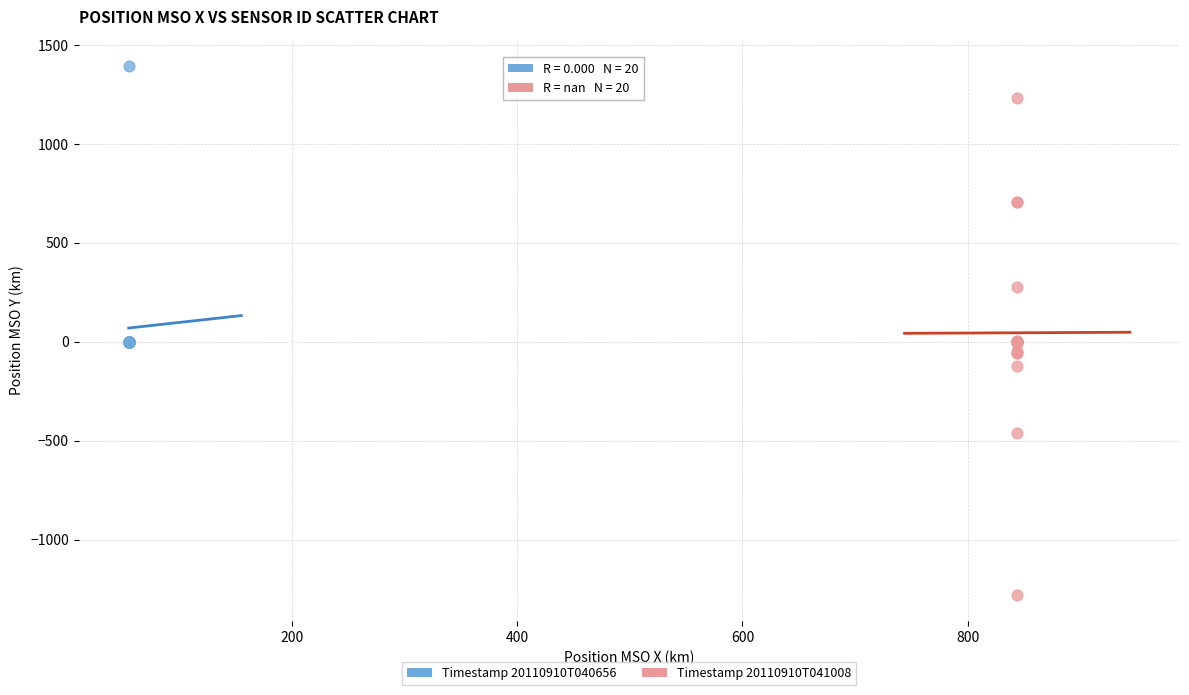

What are all the series names shown in the legend?

Timestamp 20110910T040656, Timestamp 20110910T041008